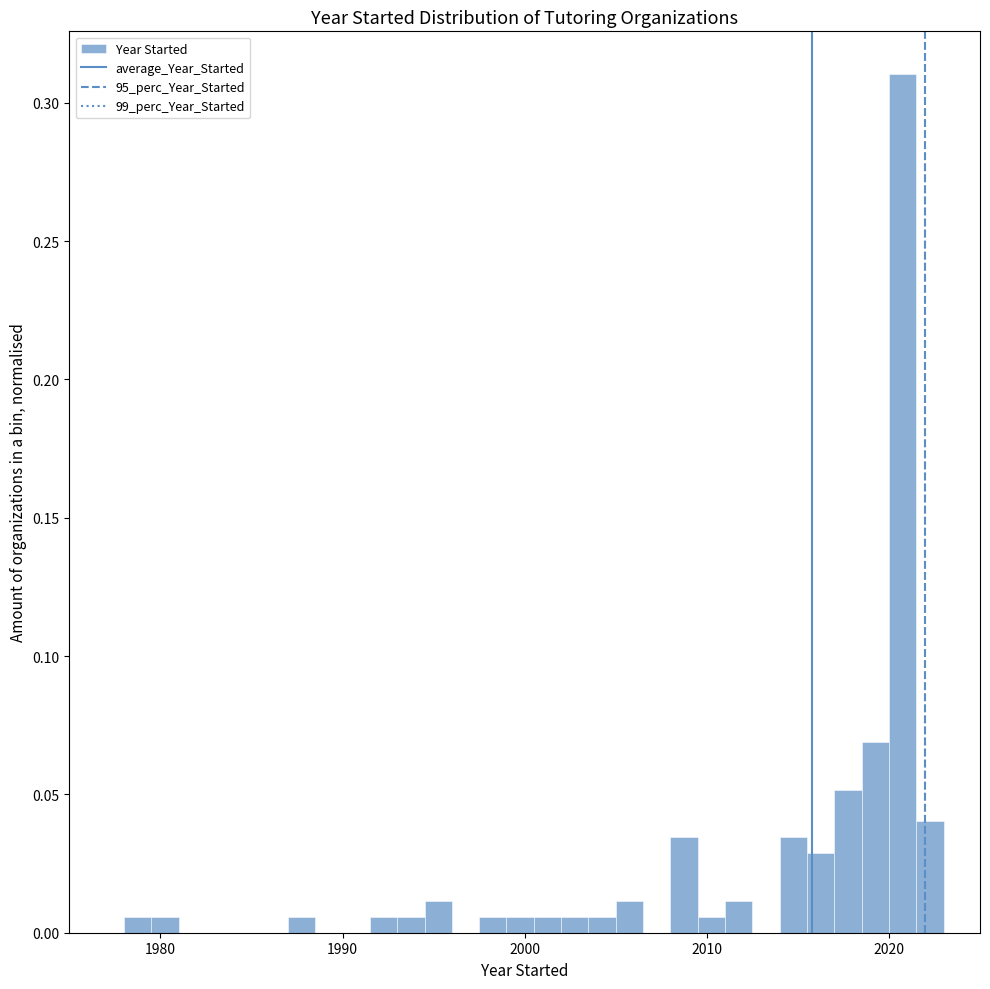

Read against the x-axis, roughly where is the centre of the tallest bar?

2021